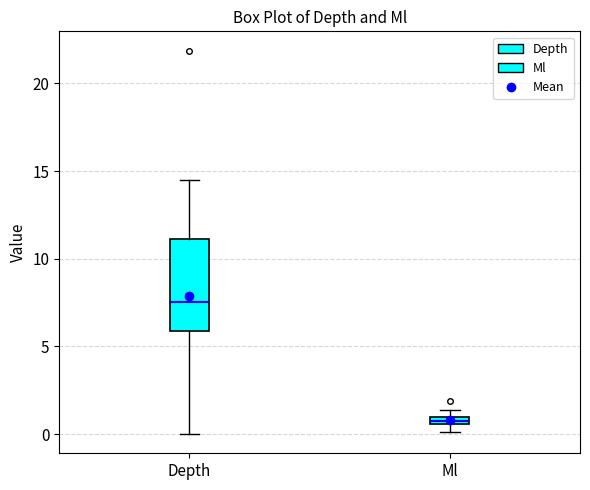

Which box has the highest median line?

Depth